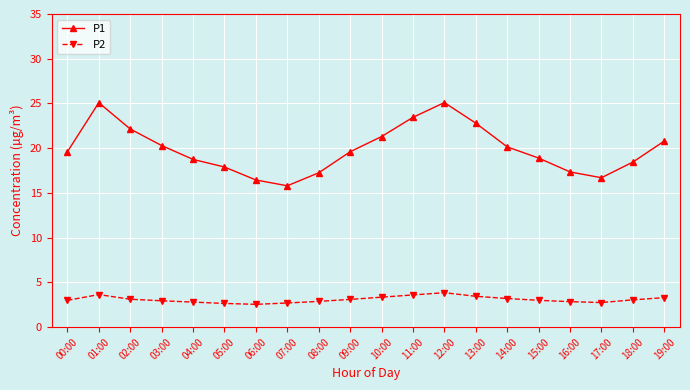

True or false: P1 has more than 1 points higher than both neighbors.

True